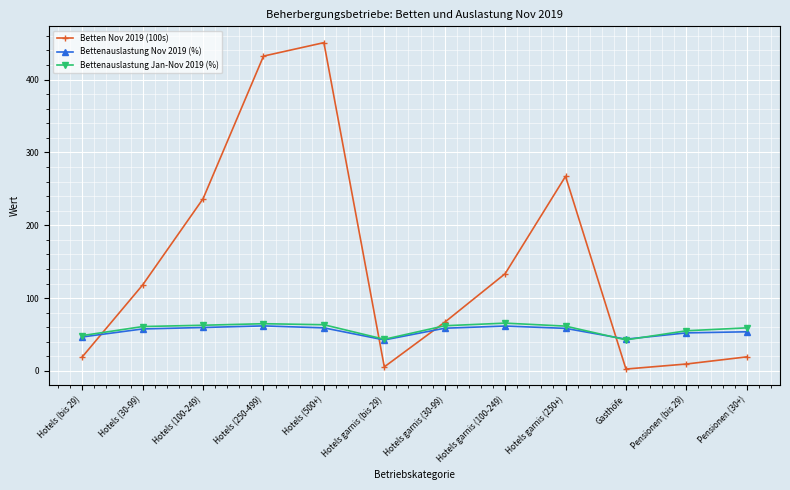

Which series ends up on top after the final intersection of Betten Nov 2019 (100s) and Bettenauslastung Nov 2019 (%)?

Bettenauslastung Nov 2019 (%)